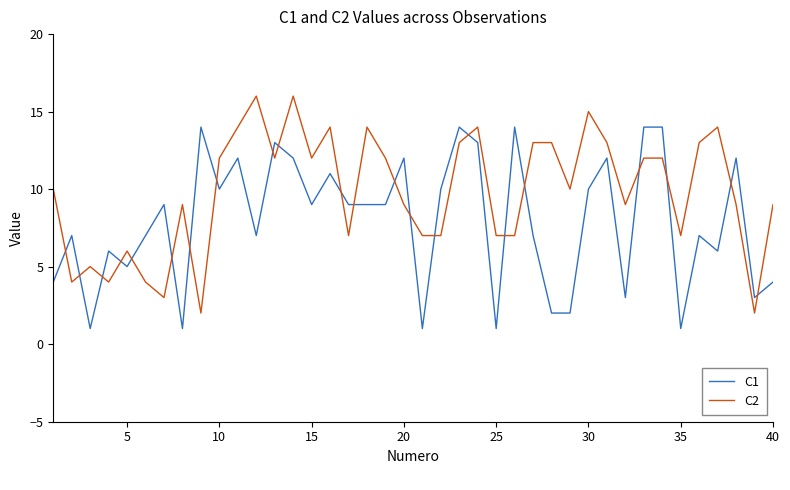

What is the greatest value displayed?

16